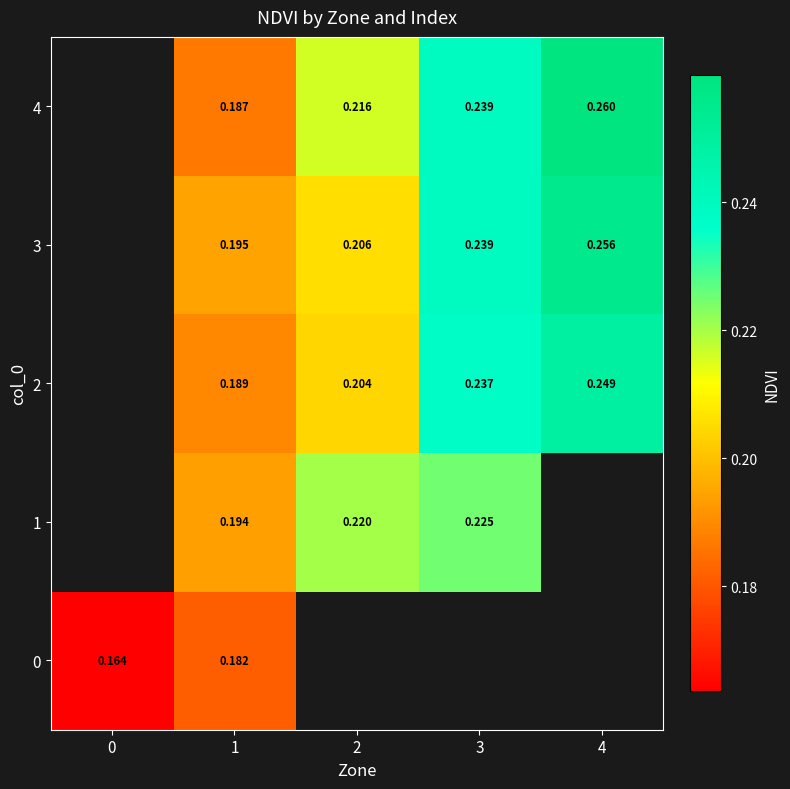

Count the 4 values in the range 0 to 1.

4